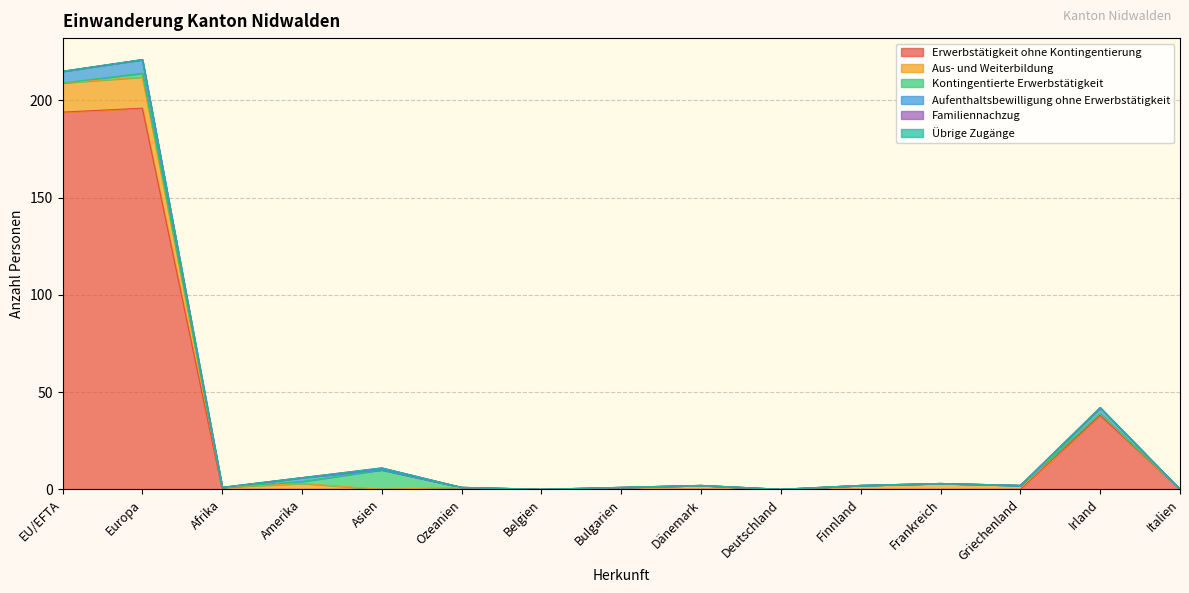

The value of Erwerbstätigkeit ohne Kontingentierung at Europa is 196. True or false?

True